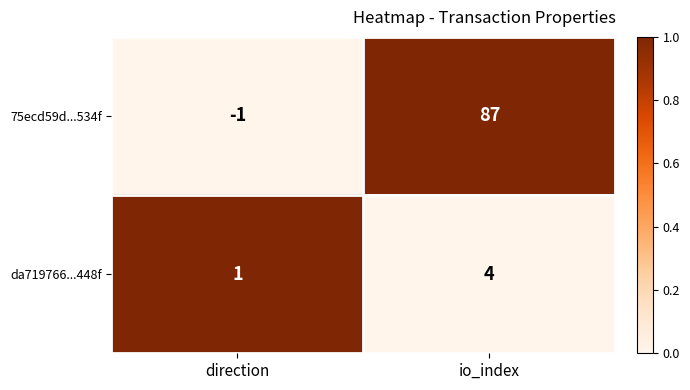

What is the difference between the maximum and minimum values in the da719766...448f series?

3